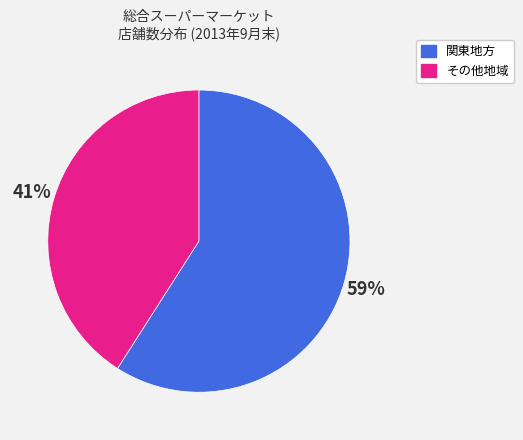

Combined, do その他地域 and 関東地方 account for over 50%?

Yes